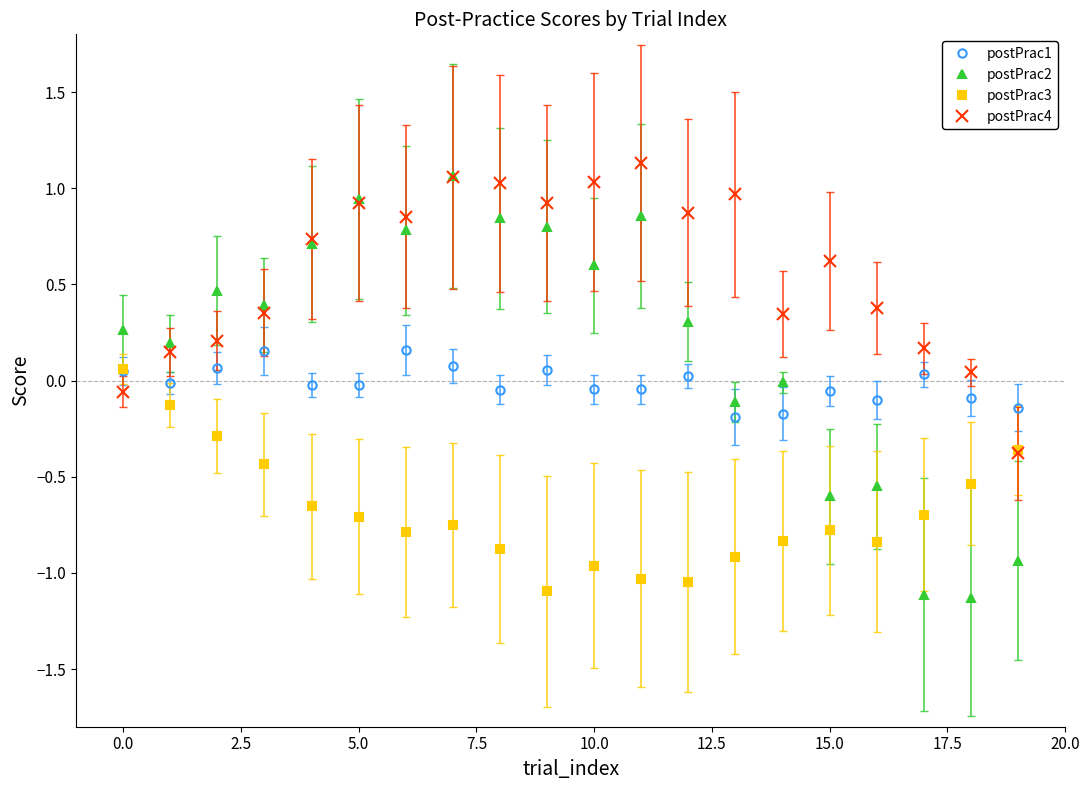

At how many categories does at least one series exceed 0?

19